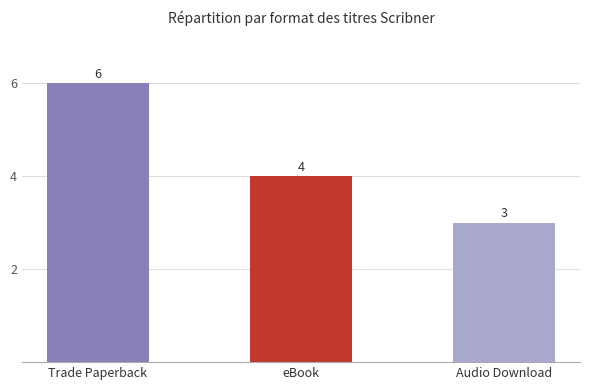

What is the label of the 2nd bar from the left?

eBook